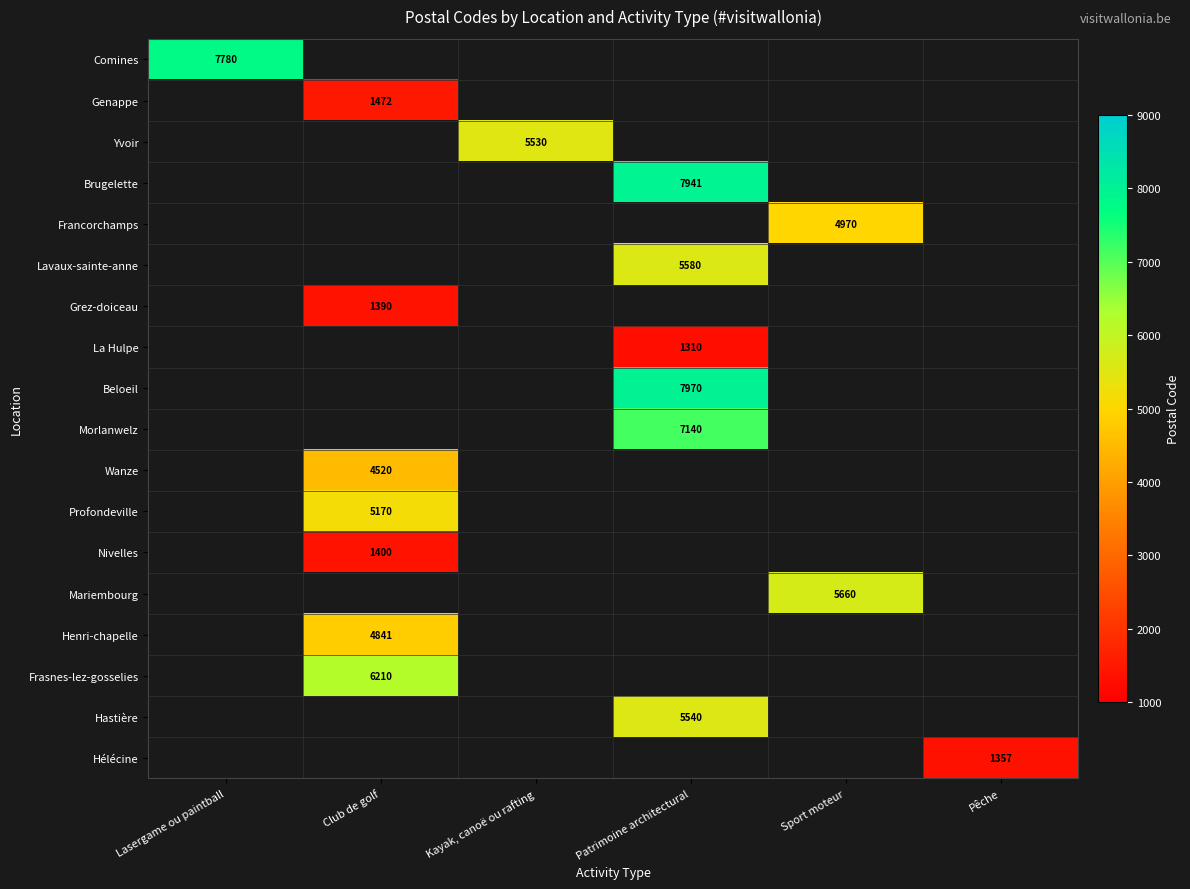

The Beloeil series shows 7970 at Patrimoine architectural. True or false?

True